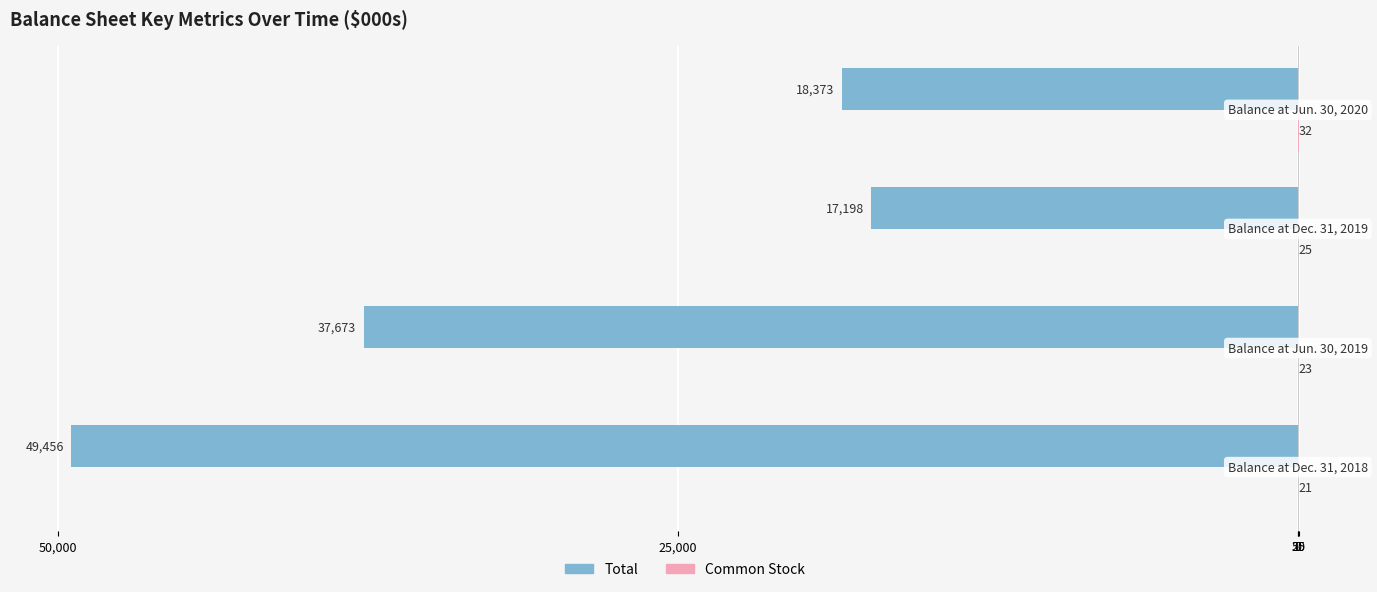

Which series has the largest range (max minus min)?

Total